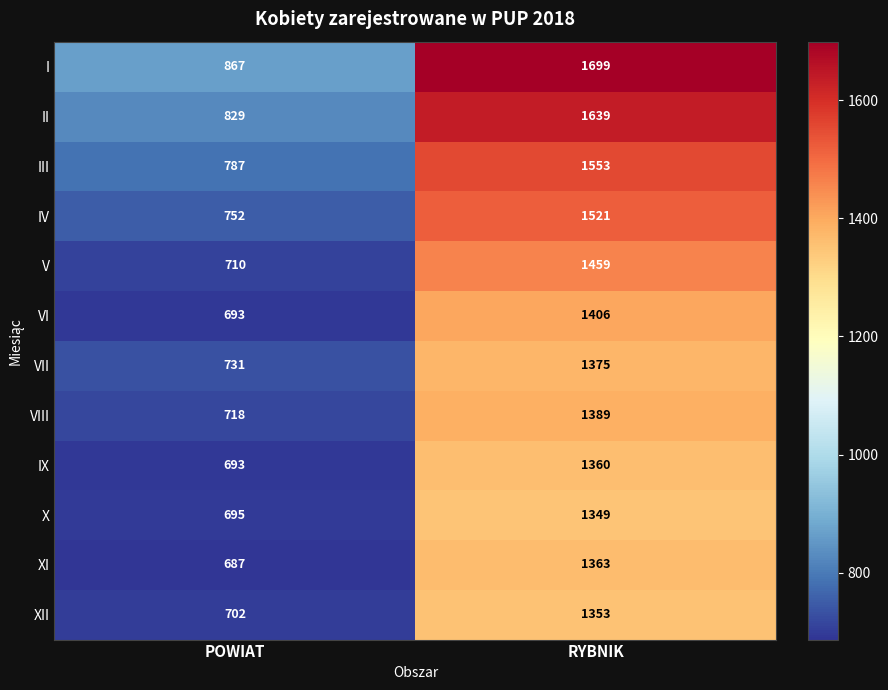

The IV series shows 752 at POWIAT. True or false?

True